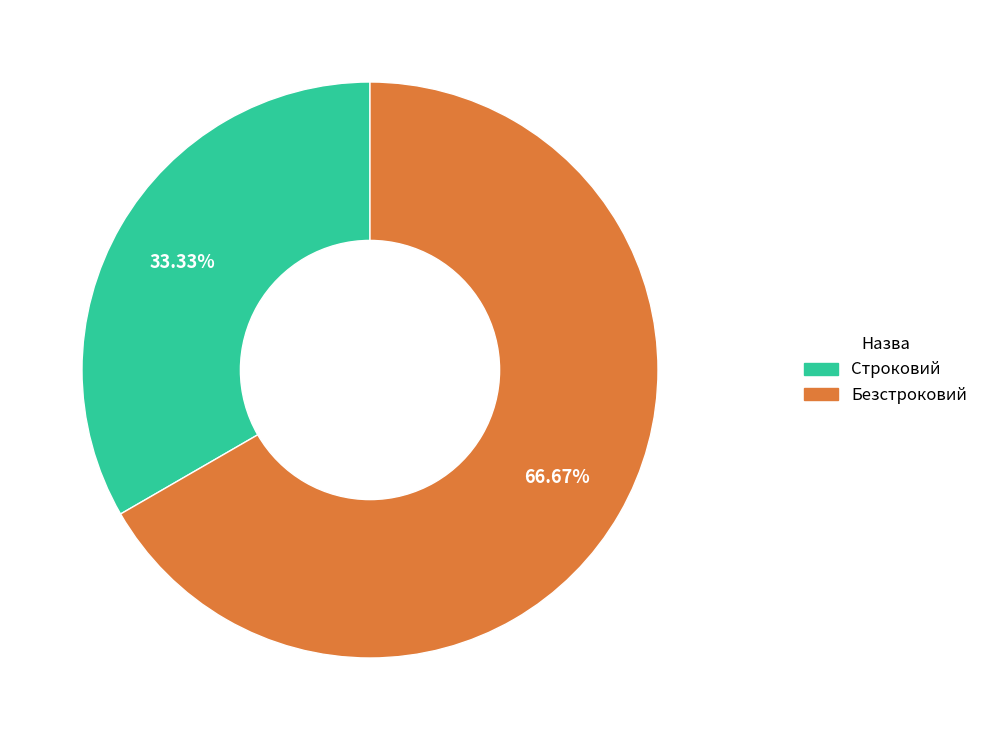

Which category has the biggest portion of the pie?

Безстроковий